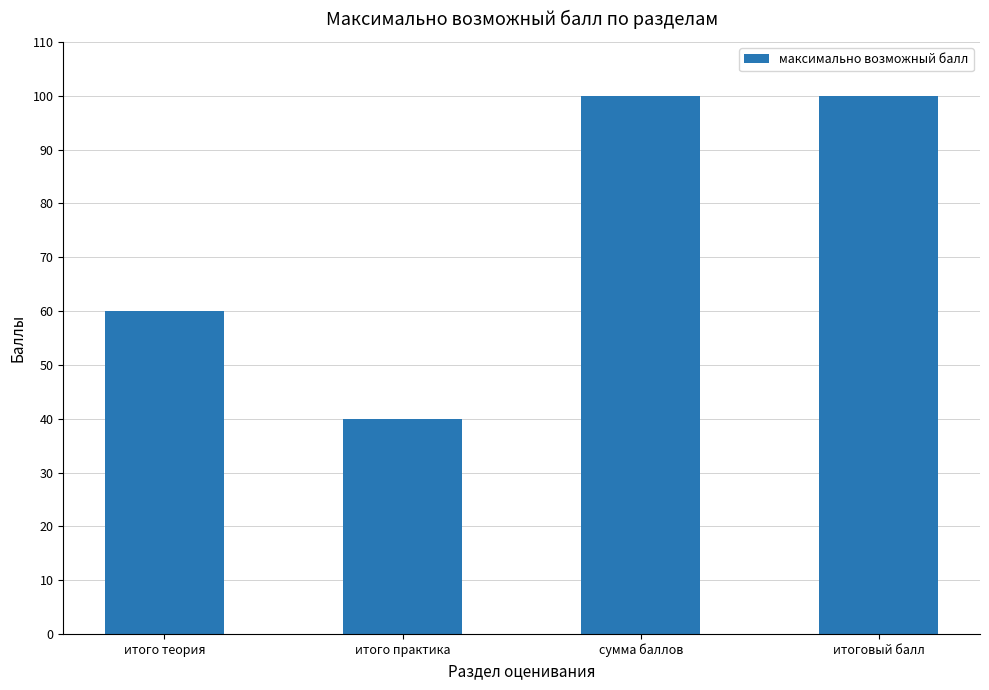

What is the difference between the maximum and second lowest values?

40